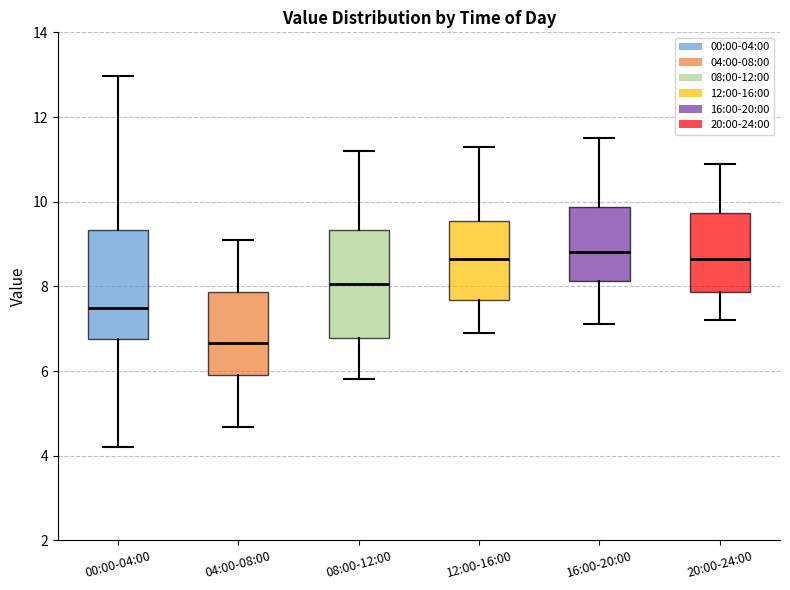

Reading left to right, read every box against the y-axis: the position of its median line, the range the box covers, and the ends of its whiskers. The values are not printed on the chart, so give them approximately, as read against the axis.

00:00-04:00: median 7.4, box 6.8 to 9.4, whiskers 4.2 to 13.0
04:00-08:00: median 6.6, box 5.8 to 7.8, whiskers 4.6 to 9.2
08:00-12:00: median 8.0, box 6.8 to 9.4, whiskers 5.8 to 11.2
12:00-16:00: median 8.6, box 7.6 to 9.6, whiskers 7.0 to 11.4
16:00-20:00: median 8.8, box 8.2 to 9.8, whiskers 7.2 to 11.6
20:00-24:00: median 8.6, box 7.8 to 9.8, whiskers 7.2 to 11.0